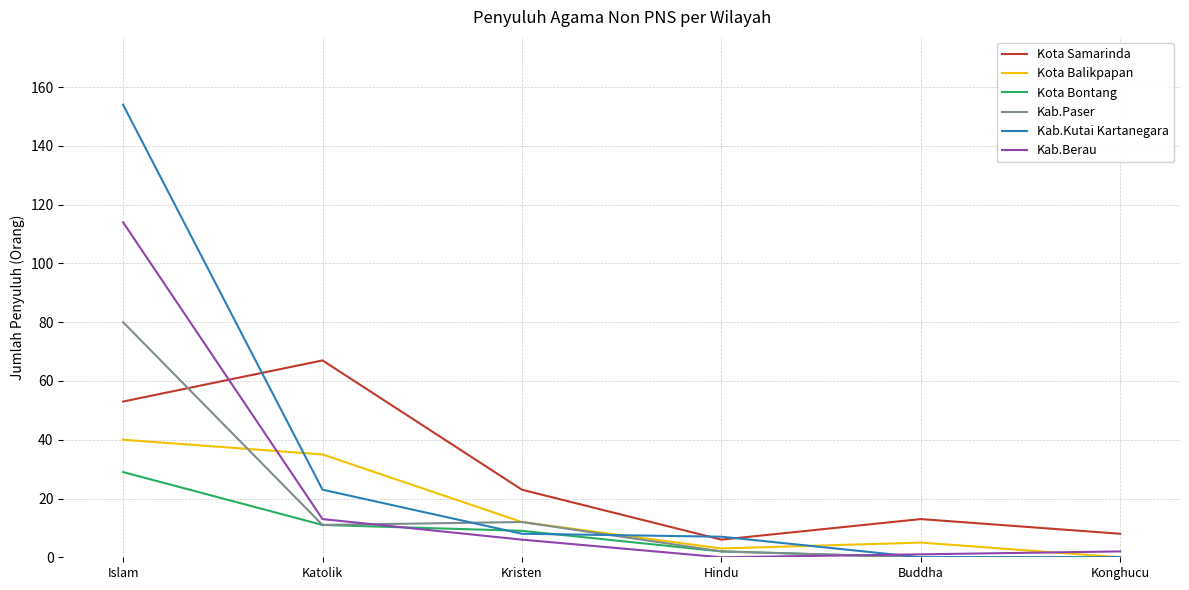

What is the average value of the Kab.Kutai Kartanegara series?

32